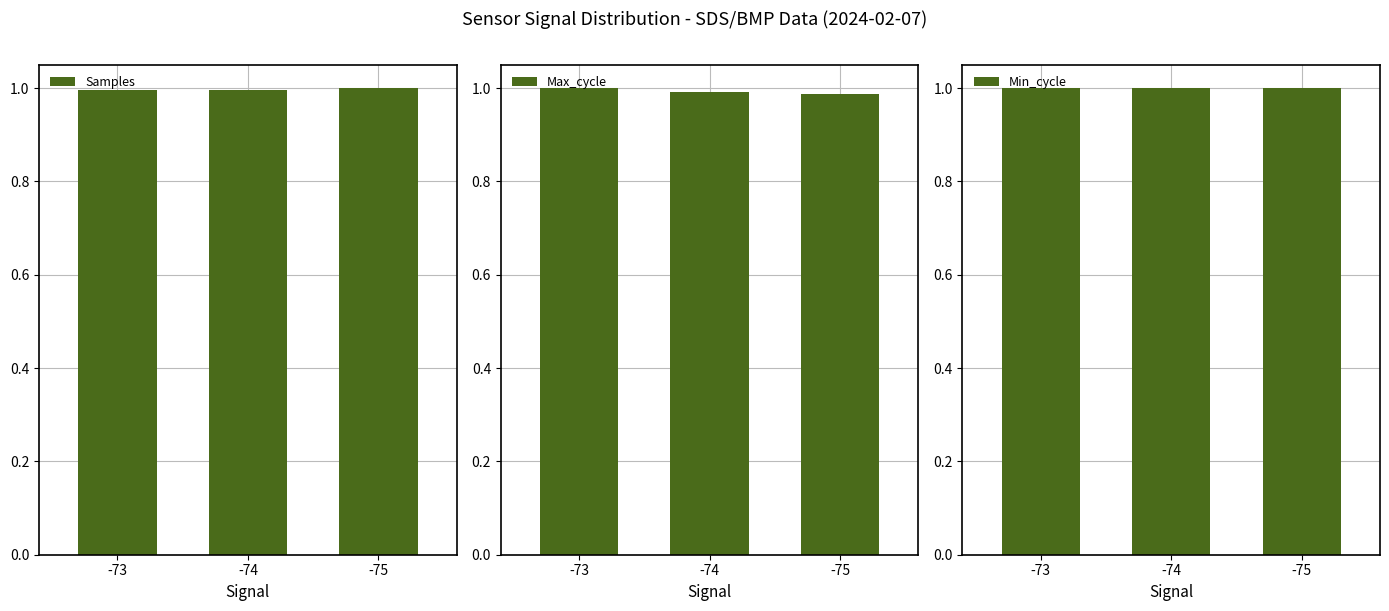

The value of Samples at -74 is 1.0. True or false?

True